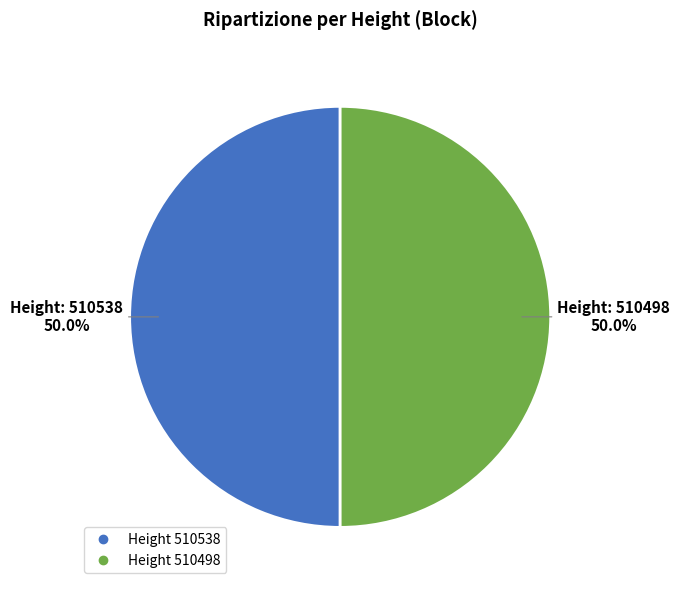

Which slice is the smallest?

510498